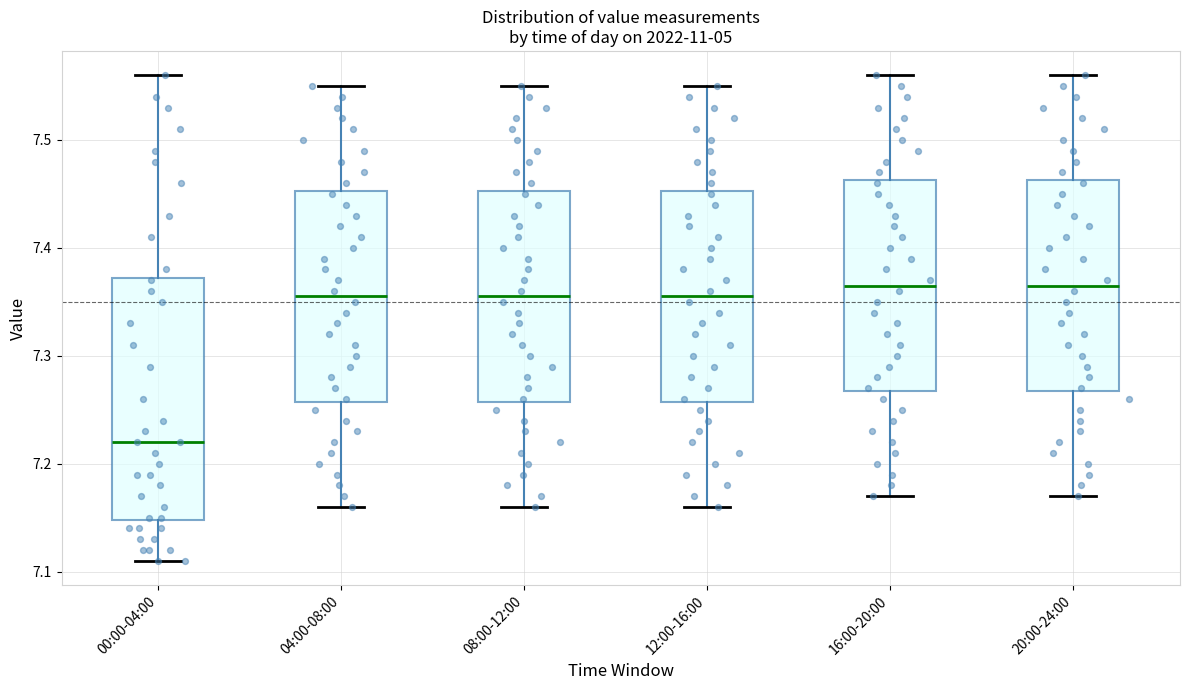

Where does the upper whisker of the box for 04:00-08:00 end on the y-axis? The values are not printed on the chart, so give them approximately, as read against the axis.

7.55